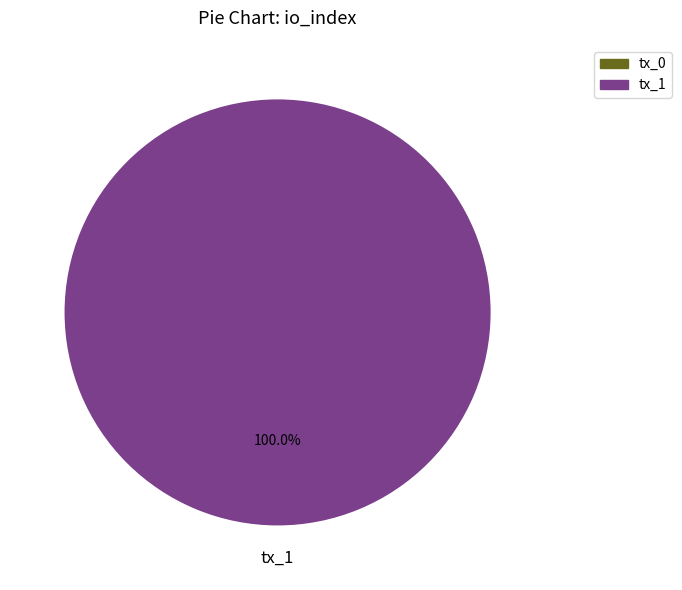

Rank the categories by value from lowest to highest.

tx_0, tx_1